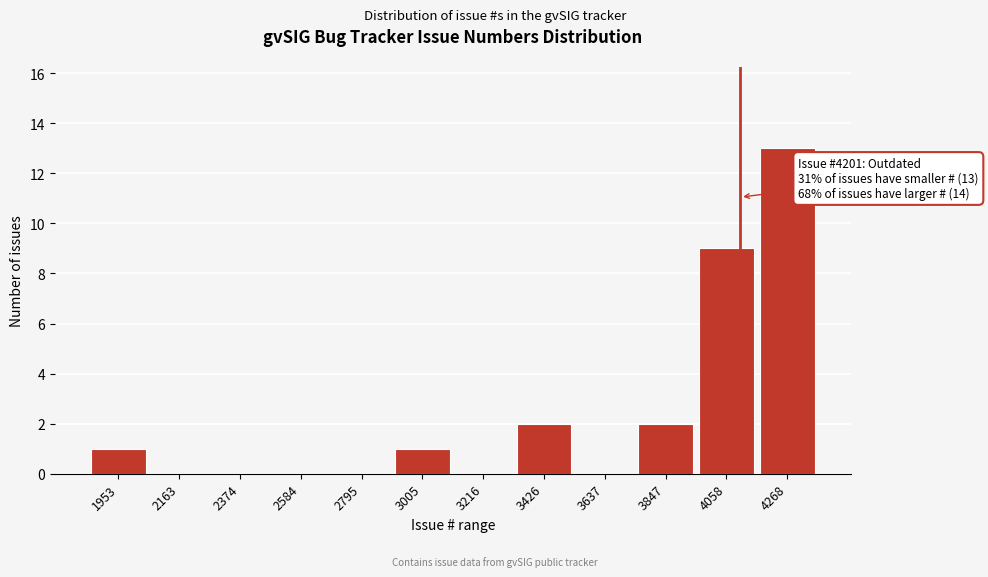

Reading right to left, list all the values displayed in this chart.

4268=13	4058=9	3847=2	3637=0	3426=2	3216=0	3005=1	2795=0	2584=0	2374=0	2163=0	1953=1